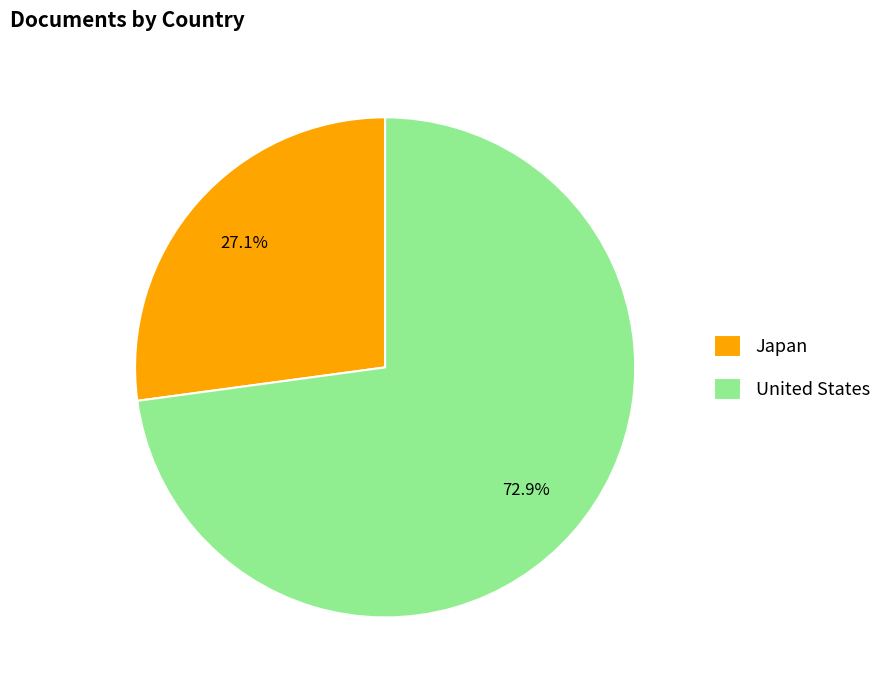

Approximately how many times larger is the value at Japan compared to United States?

0.4